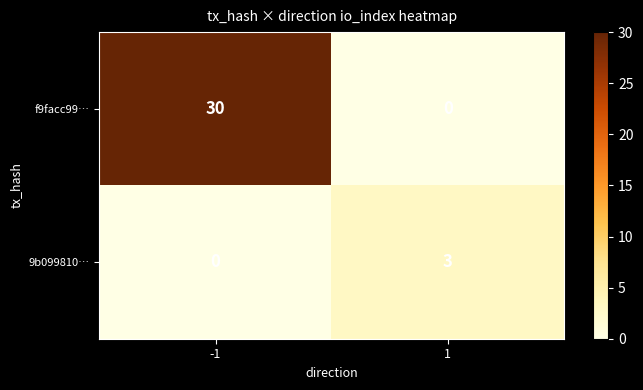

Count the number of categories in the chart.

2